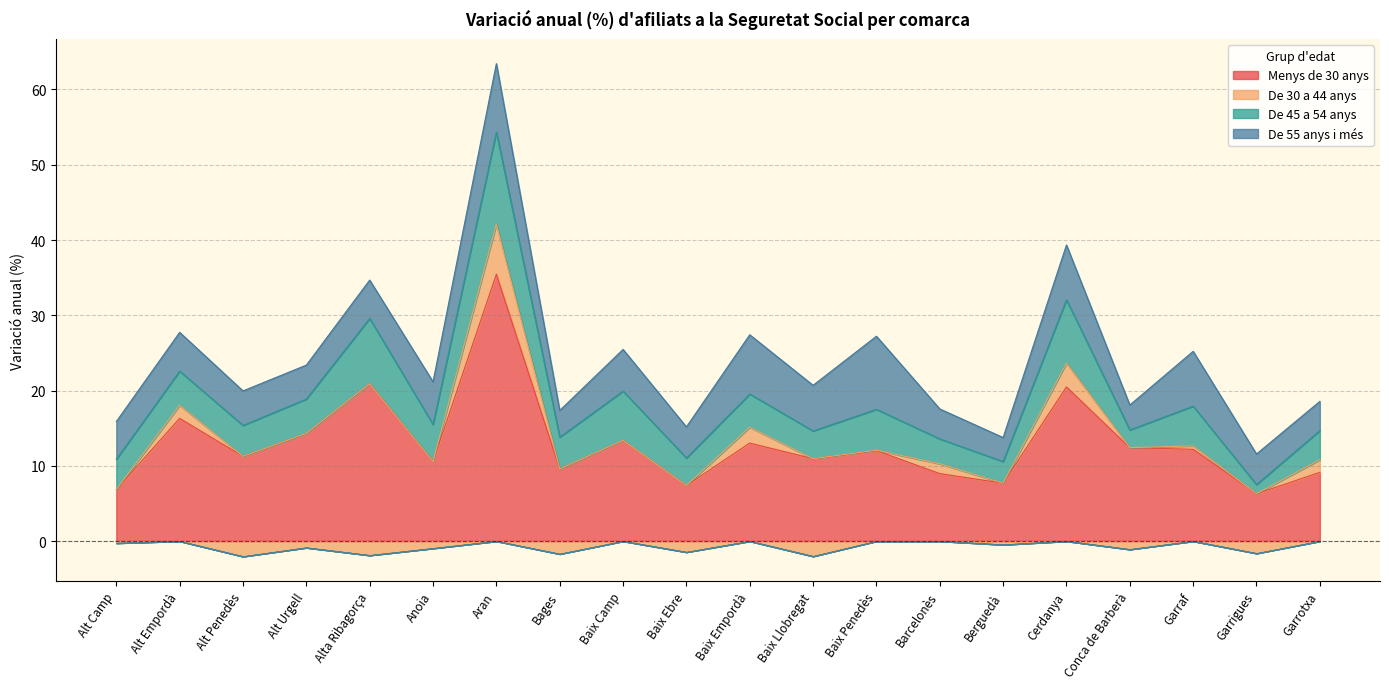

Is the value of De 45 a 54 anys at Alt Urgell greater than the value of Menys de 30 anys at Alta Ribagorça?

No